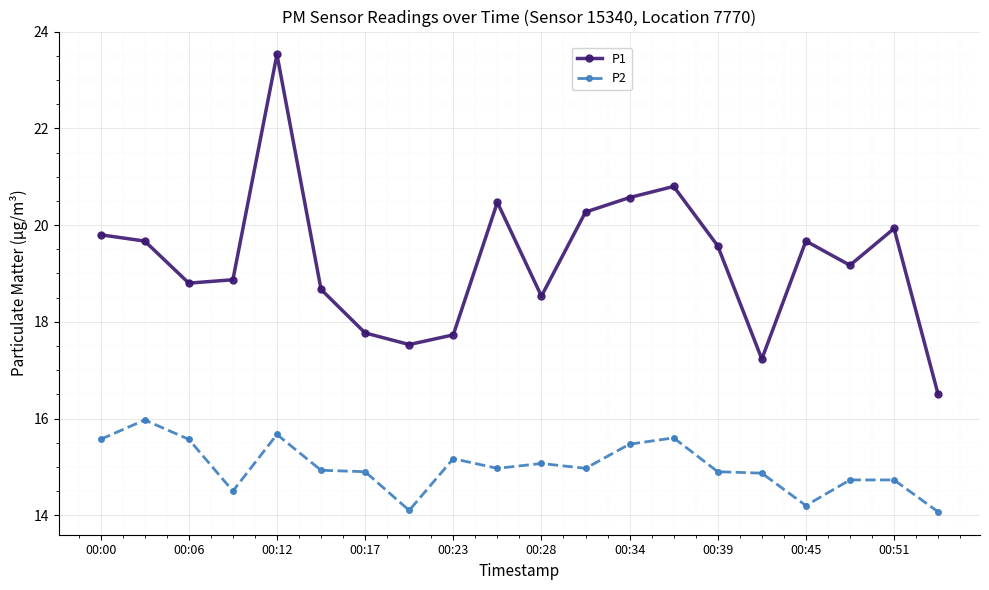

Count the number of data series in this chart.

2